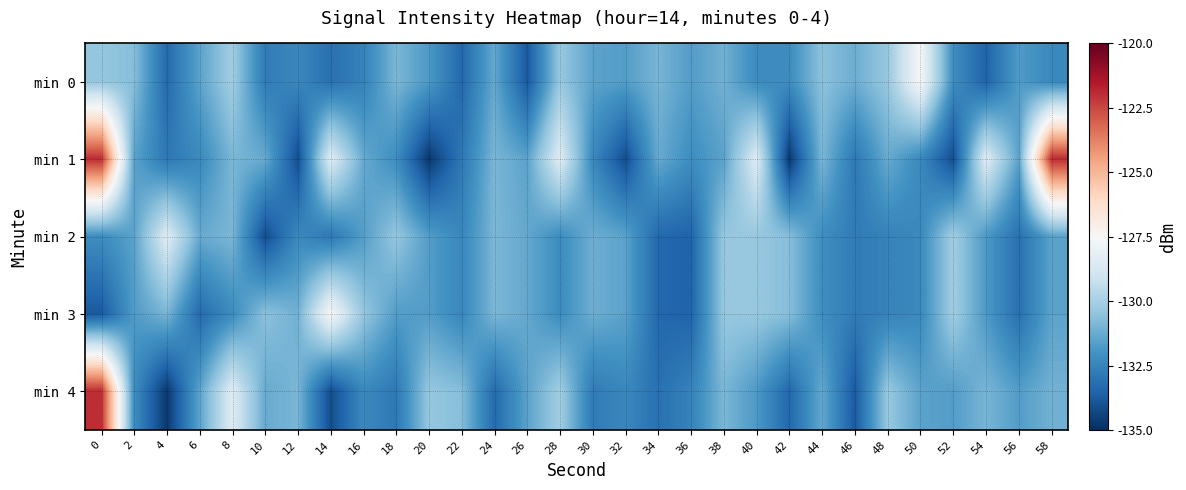

What is the greatest value displayed?

-121.9